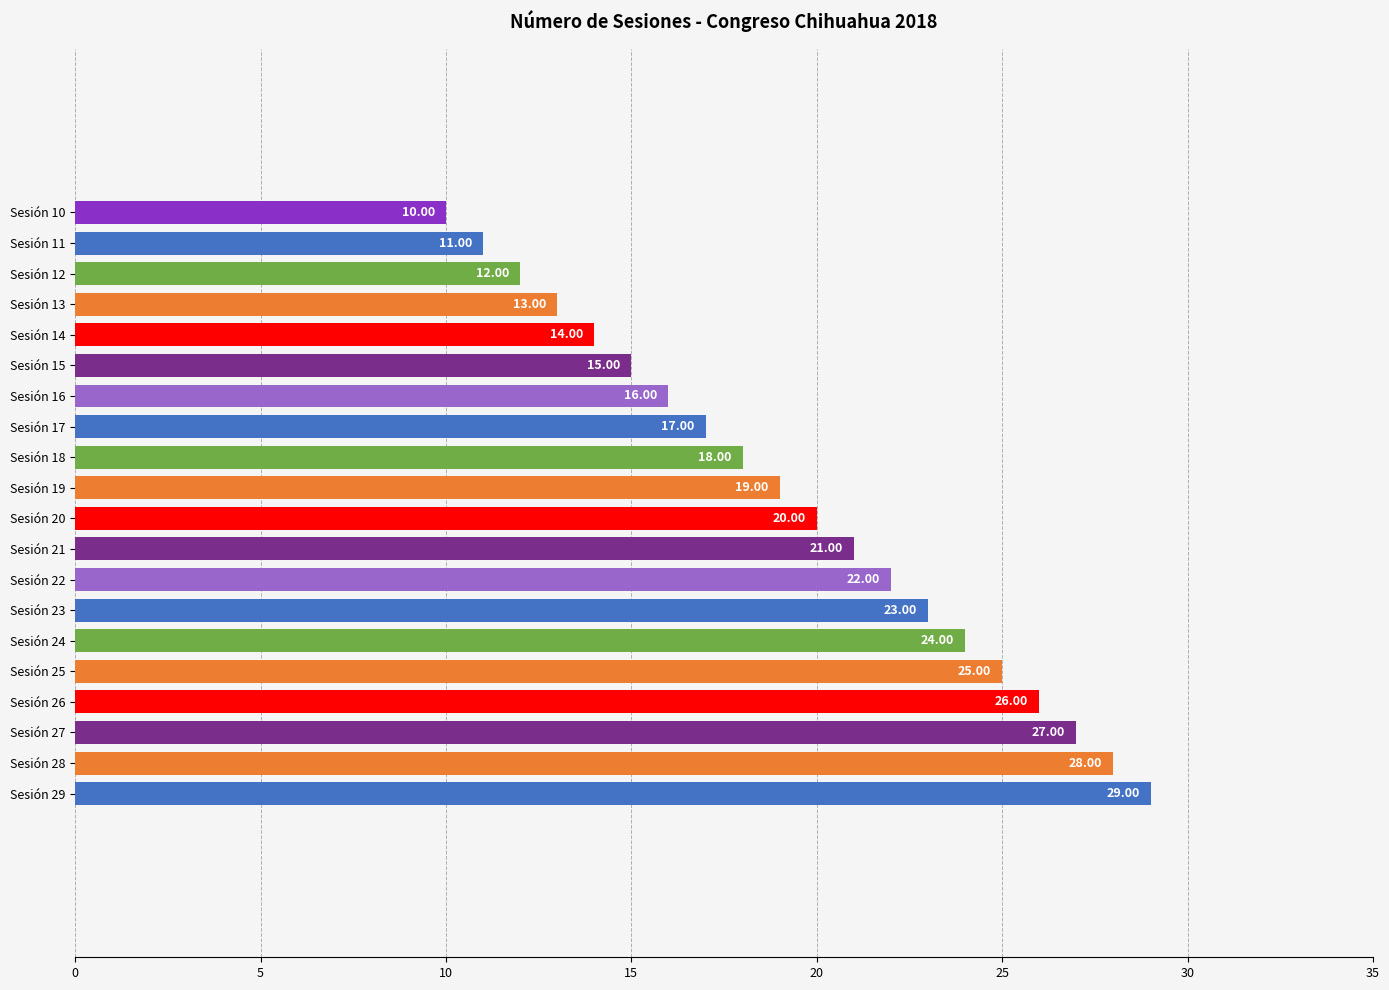

What is the sum of the values at Sesión 11 and Sesión 13?

24